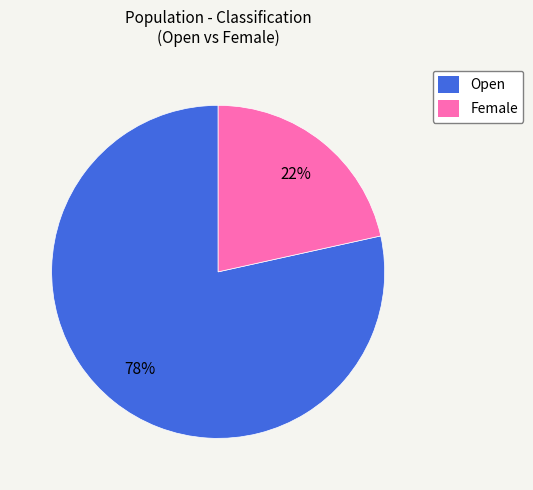

To the nearest percent, what is the average slice percentage?

50%